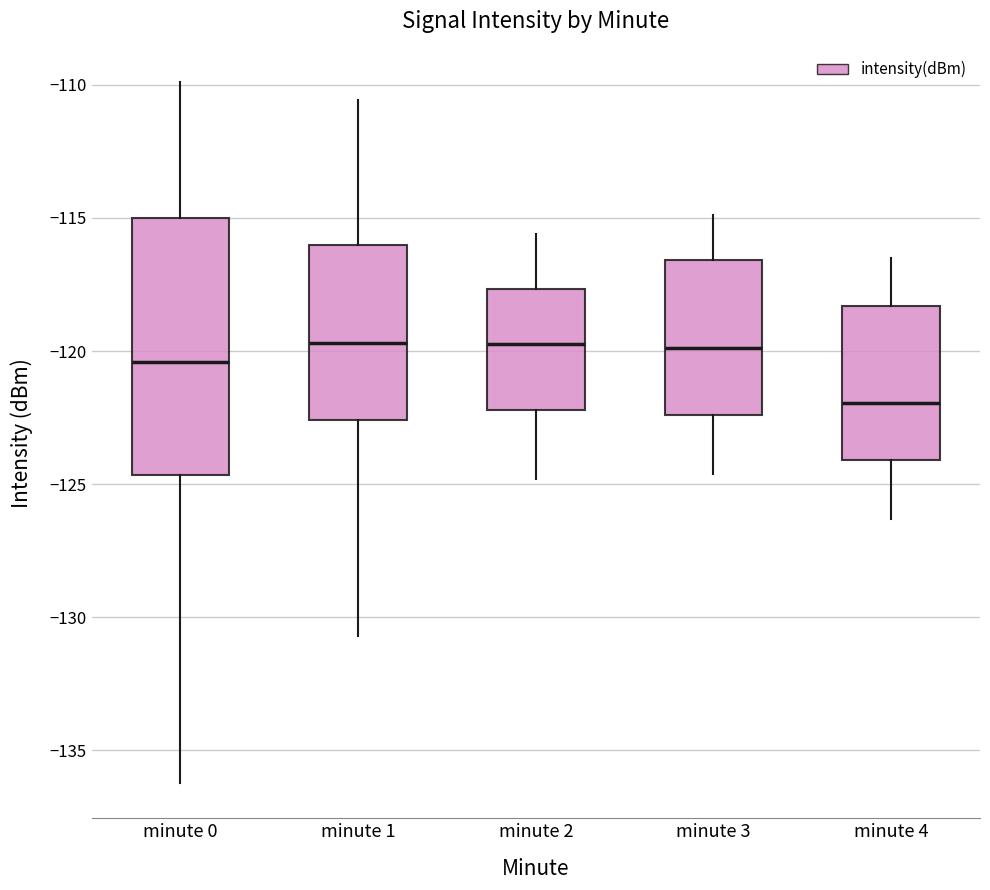

Which box has the lowest median line?

minute 4